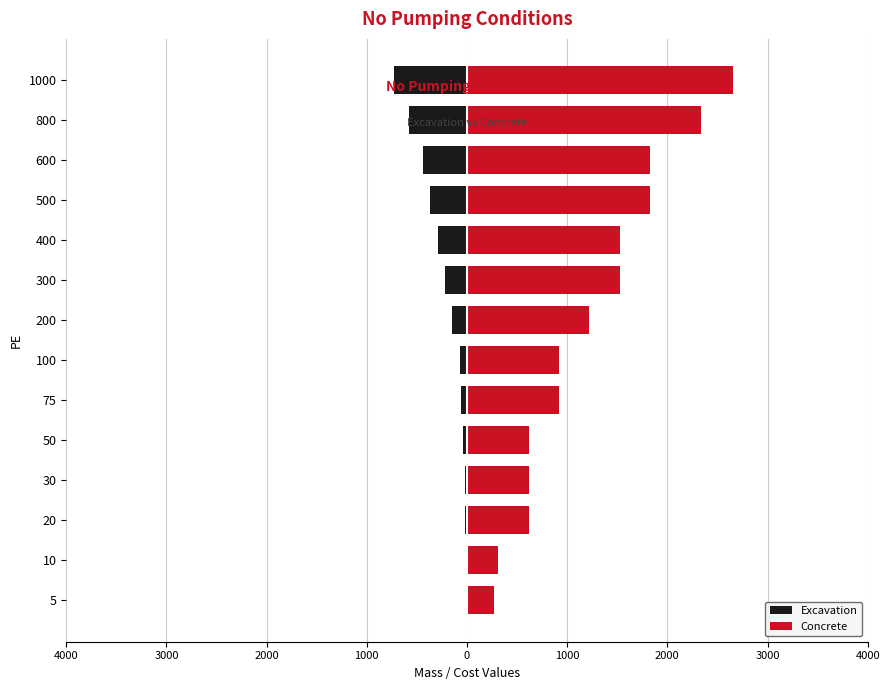

Reading left to right, what are all the values shown in this chart?

Excavation: -3.9	-7.5	-14.9	-22.4	-37.2	-55.3	-73.9	-147.0	-219.0	-292.0	-365.0	-437.0	-582.0	-727.0
Concrete: 273.0	312.0	615.0	615.0	615.0	916.0	916.0	1220.0	1530.0	1530.0	1830.0	1830.0	2340.0	2660.0